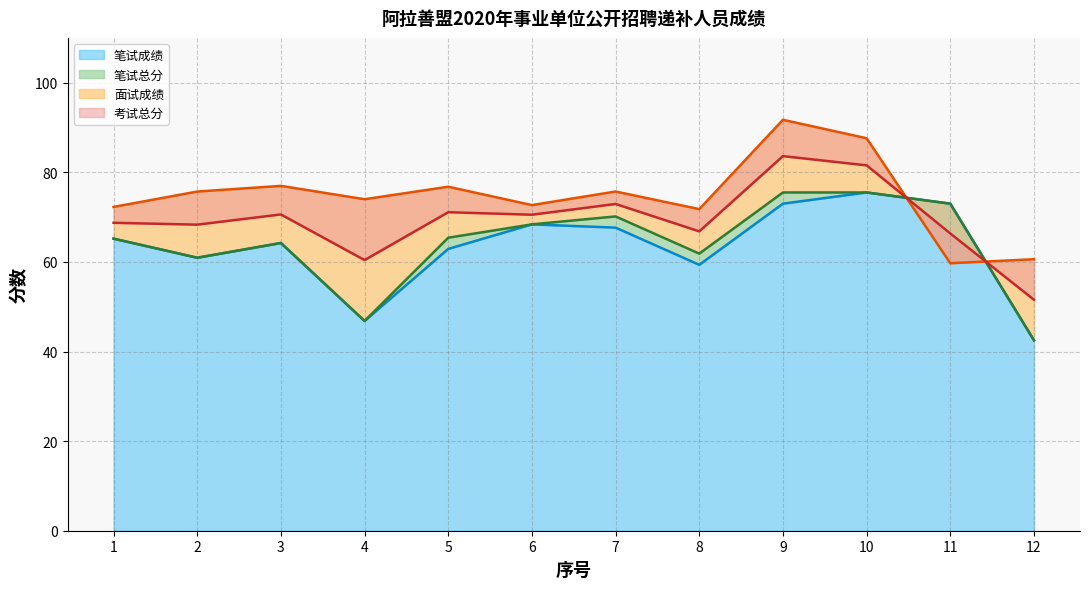

What is the sum of the 考试总分 values at 9 and 3?

154.2